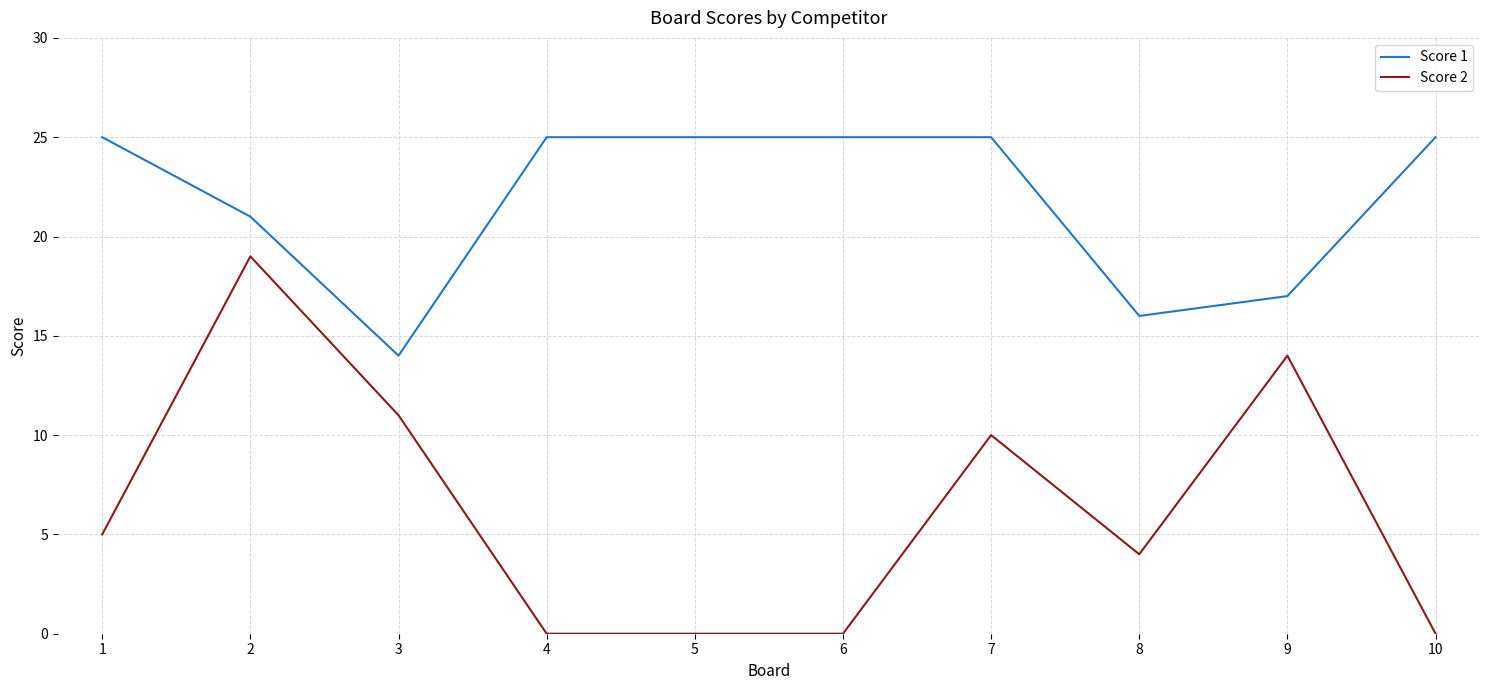

Does the chart display data point markers on the line(s)?

No